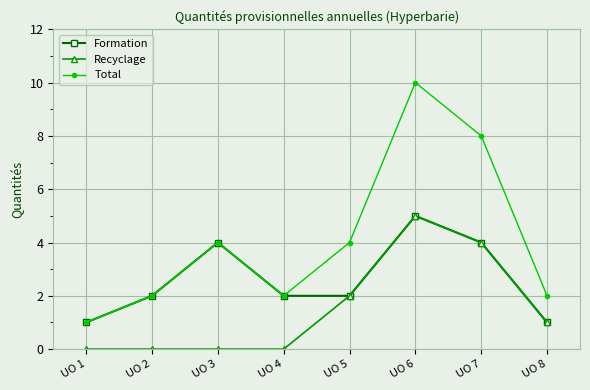

Which series has the largest total across all categories?

Total